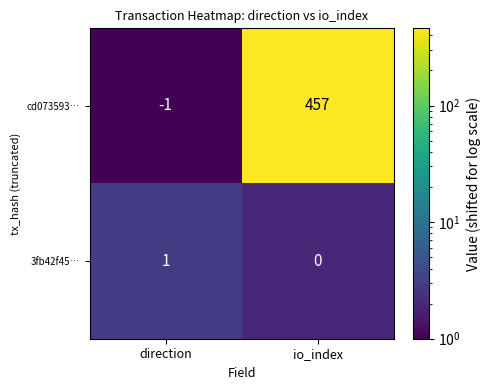

Reading right to left, what are all the values shown in this chart?

cd073593…: 457	-1
3fb42f45…: 0	1